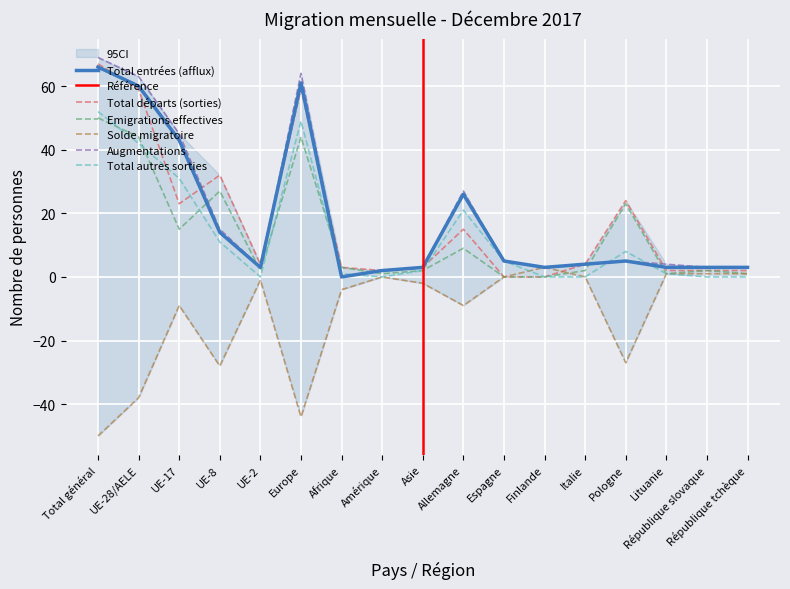

What is the value of the Total départs (sorties) point at the 2nd from the left?

59